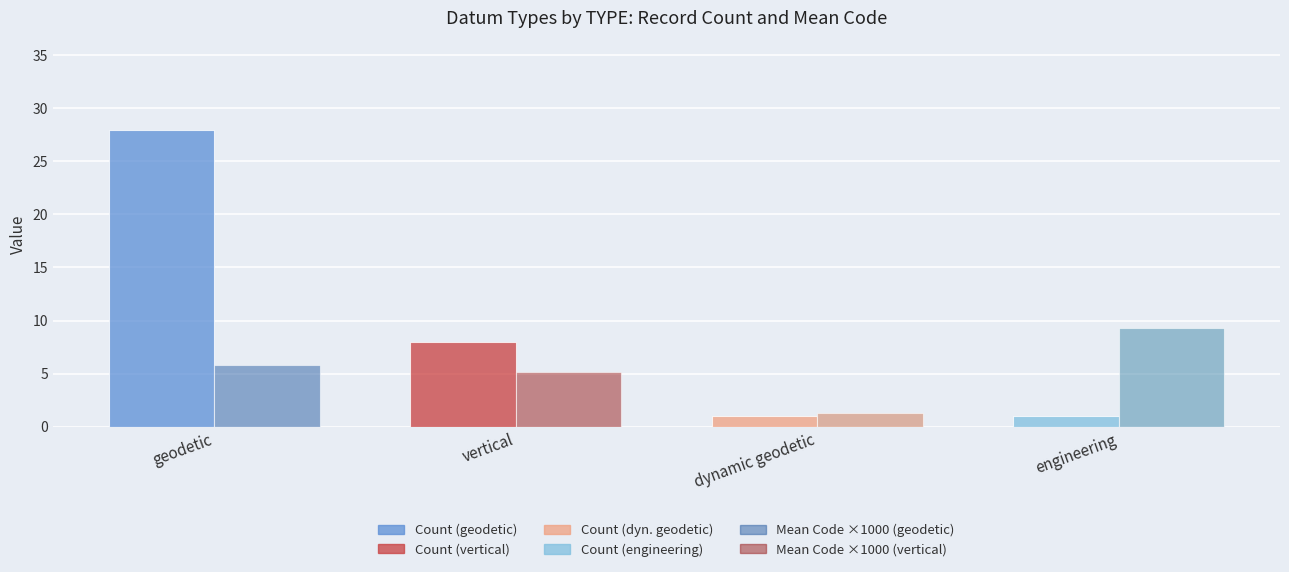

What is the label of the 1st bar from the right?

engineering